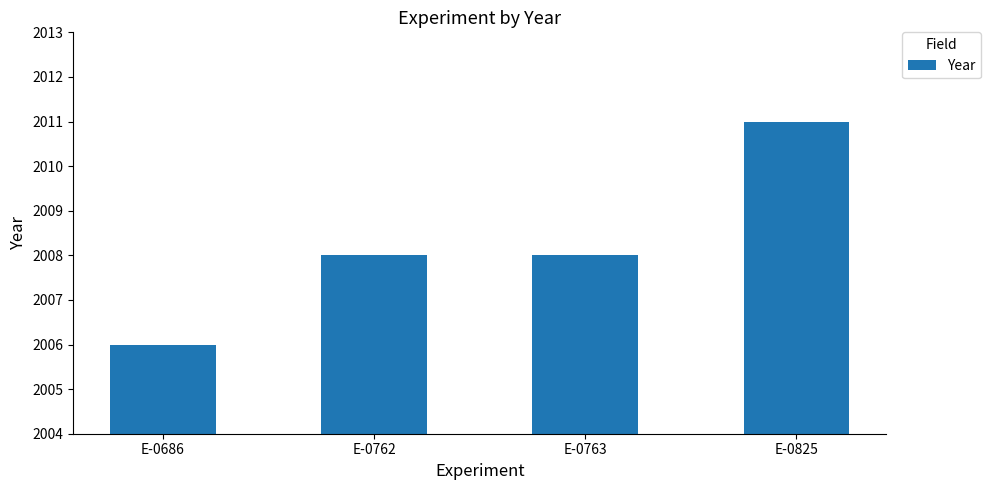

What is the difference between the values at E-0825 and E-0686?

5